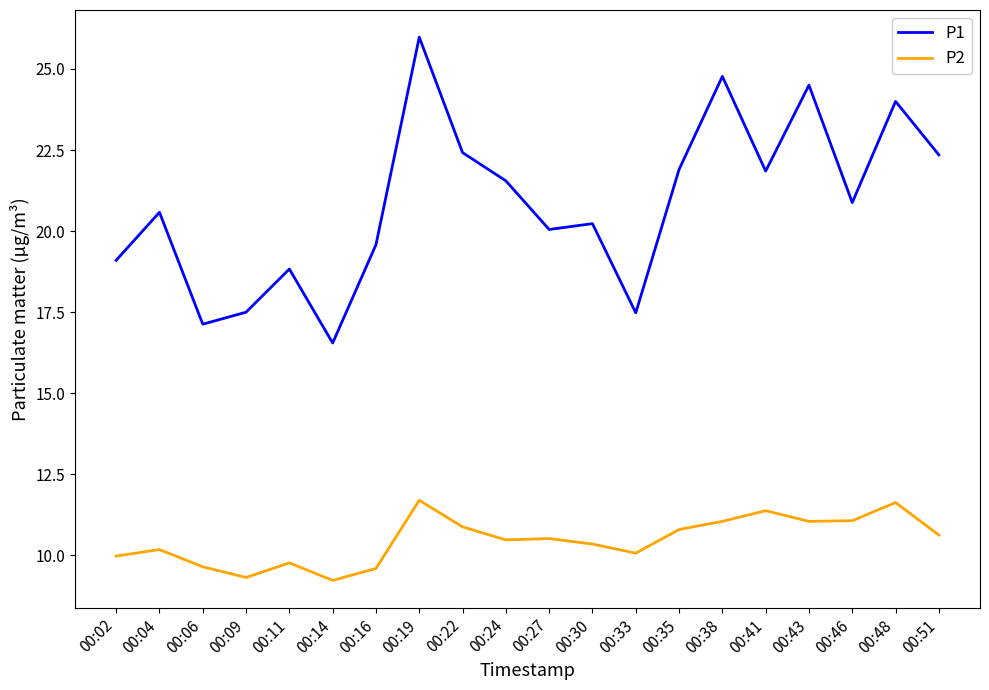

What is the lowest value of the P2 series?

9.2